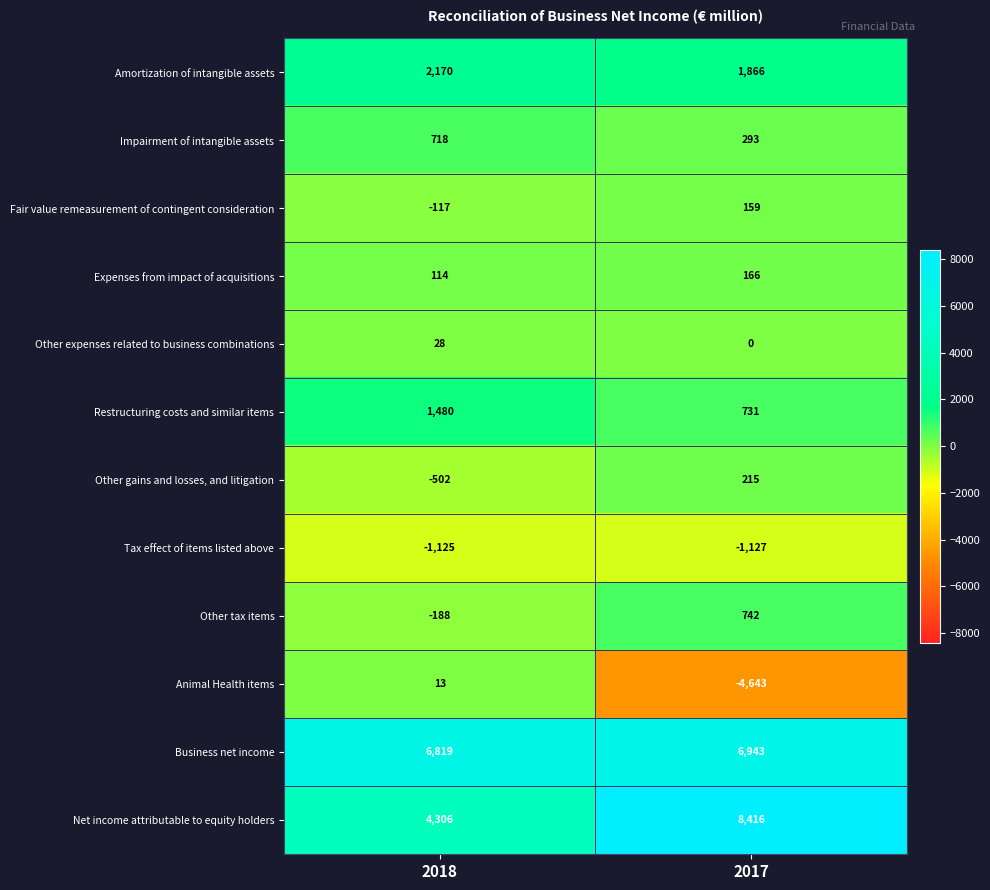

At how many categories does at least one series exceed 7633?

1